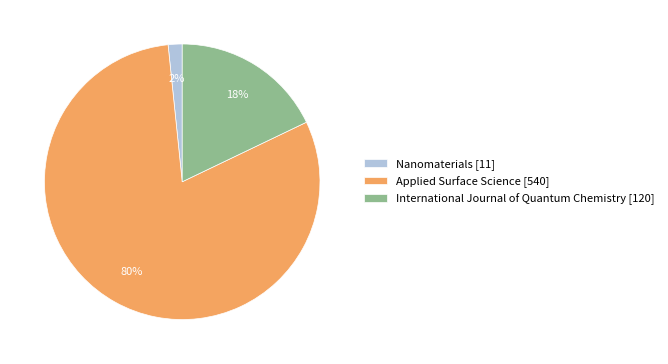

Is there a majority slice in this chart?

Yes